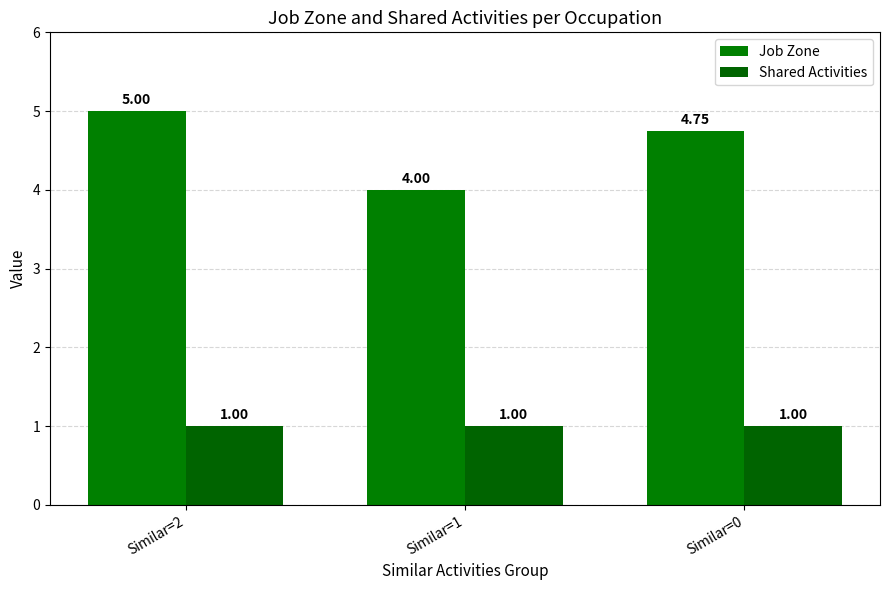

How many groups of bars are there?

3